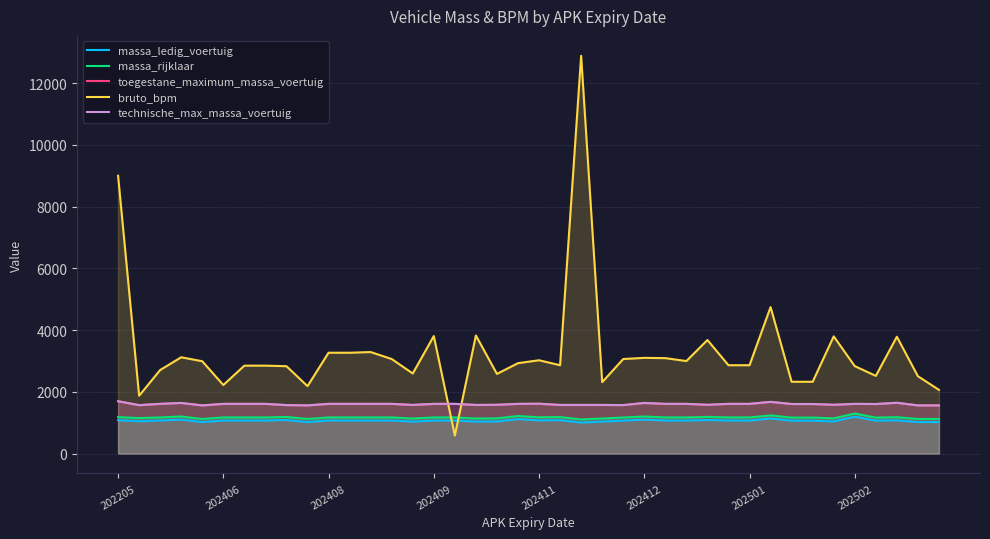

Between 19 and 26, which series saw the biggest shift?

bruto_bpm